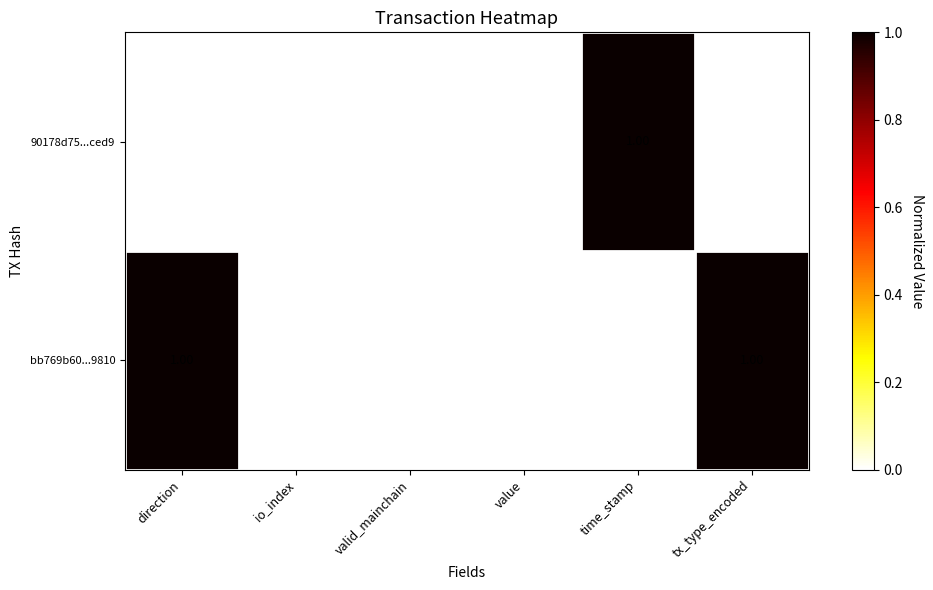

Is the value of 90178d75...ced9 at direction greater than the value of bb769b60...9810 at tx_type_encoded?

No